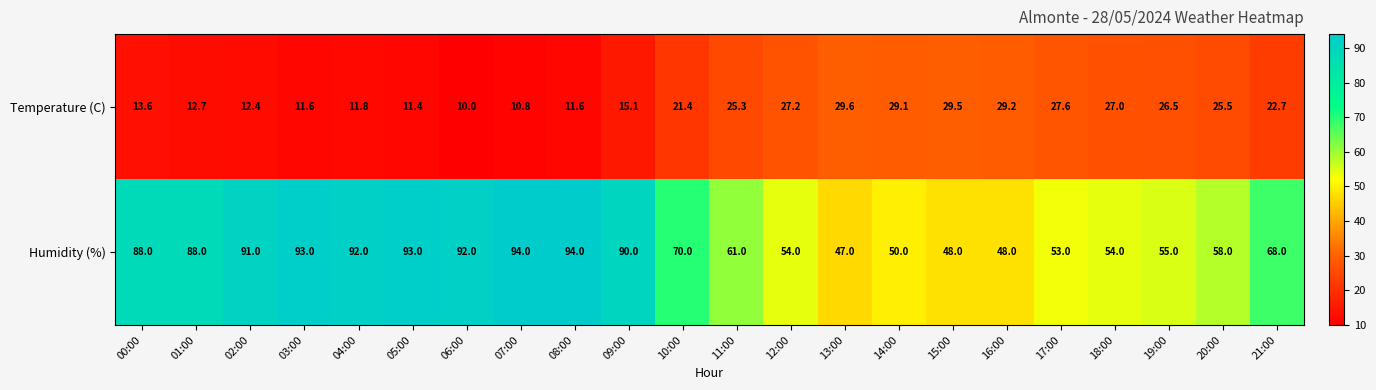

Where does the Temperature (C) series first go above 22?

11:00